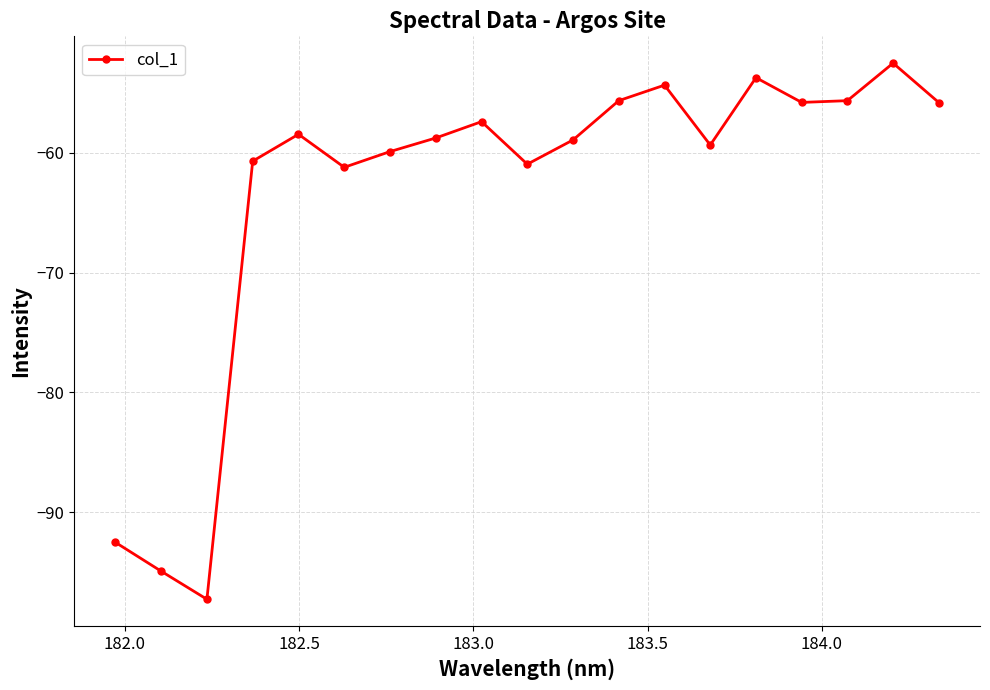

What is the minimum value shown in the chart?

-97.3